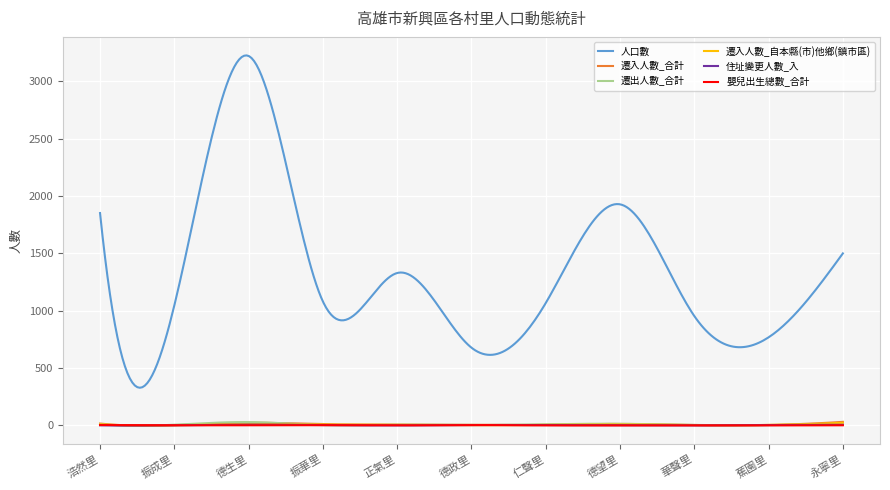

True or false: 人口數 and 遷出人數_合計 intersect in this chart.

False